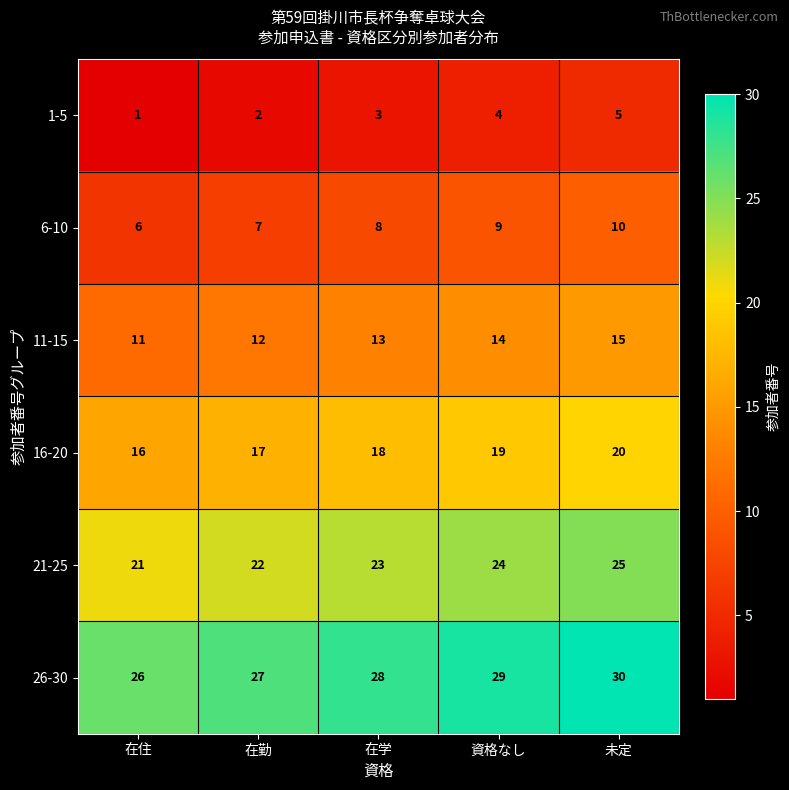

Which series has the largest total across all categories?

26-30